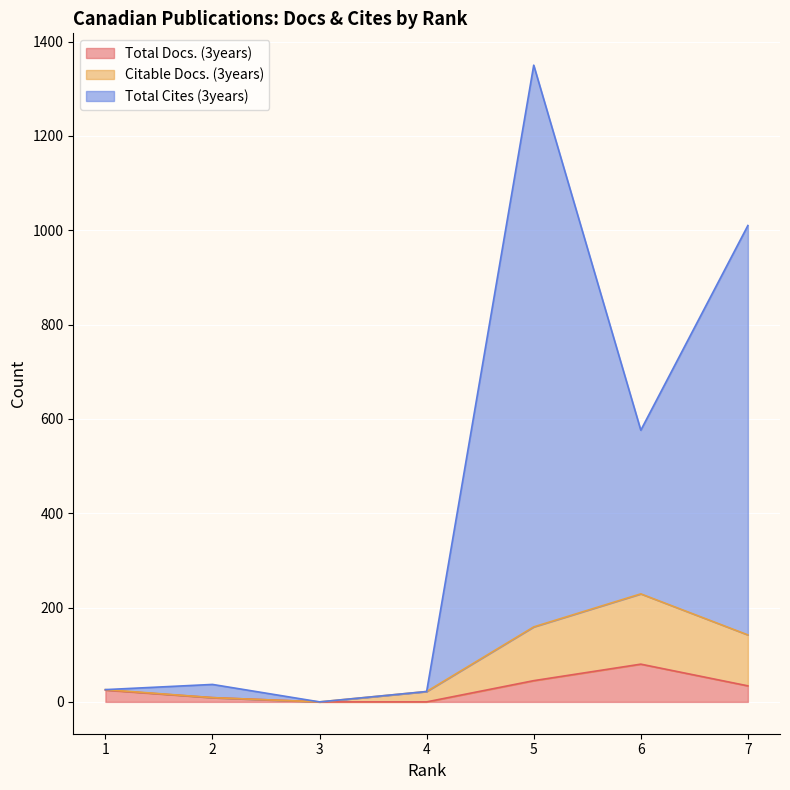

True or false: Citable Docs. (3years) and Total Docs. (3years) cross at least once.

False